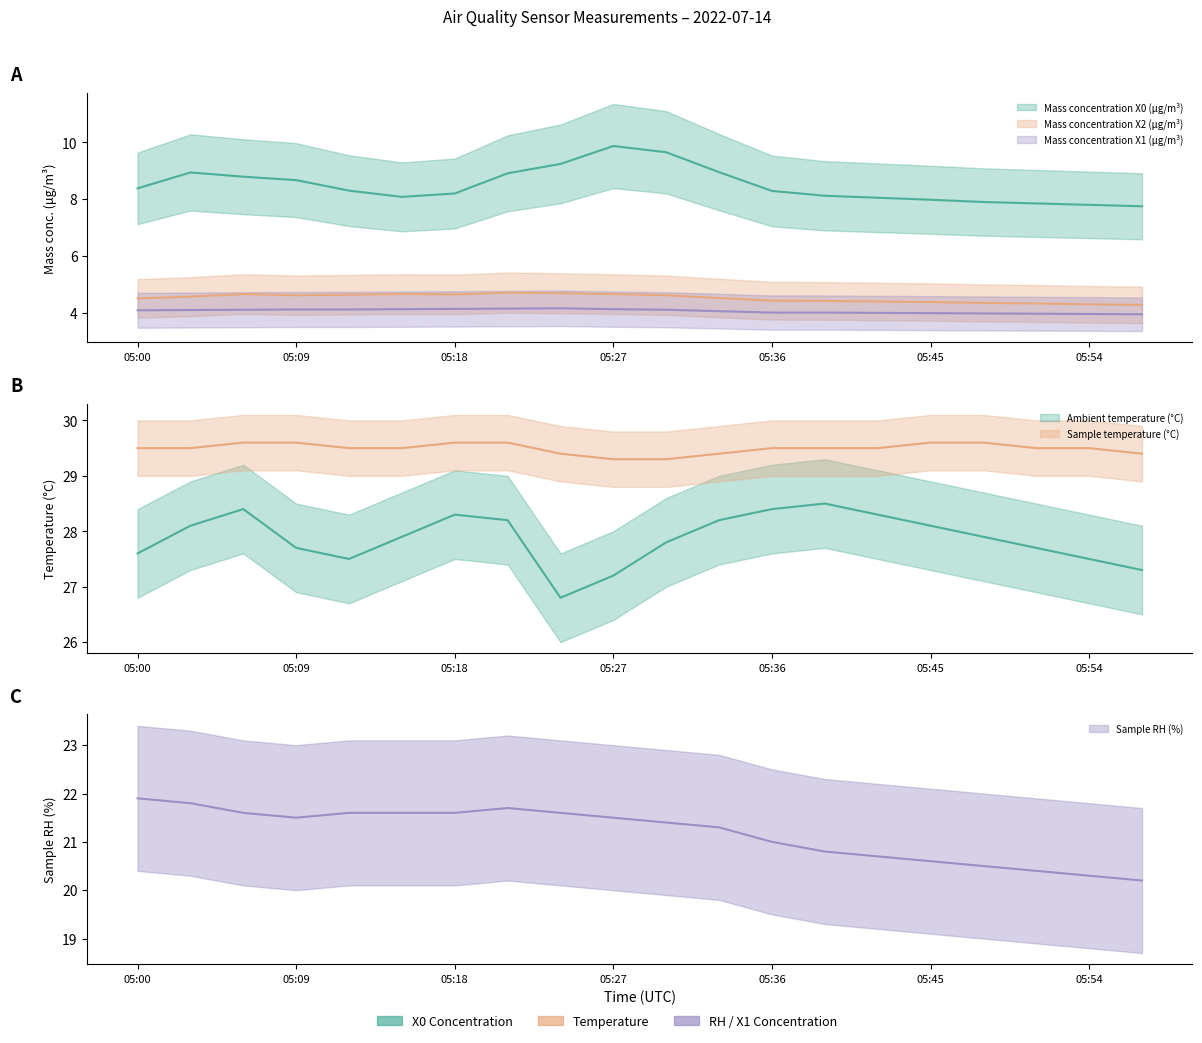

The value of Mass concentration X0 (μg/m³) at 05:15 is 3.7. True or false?

False